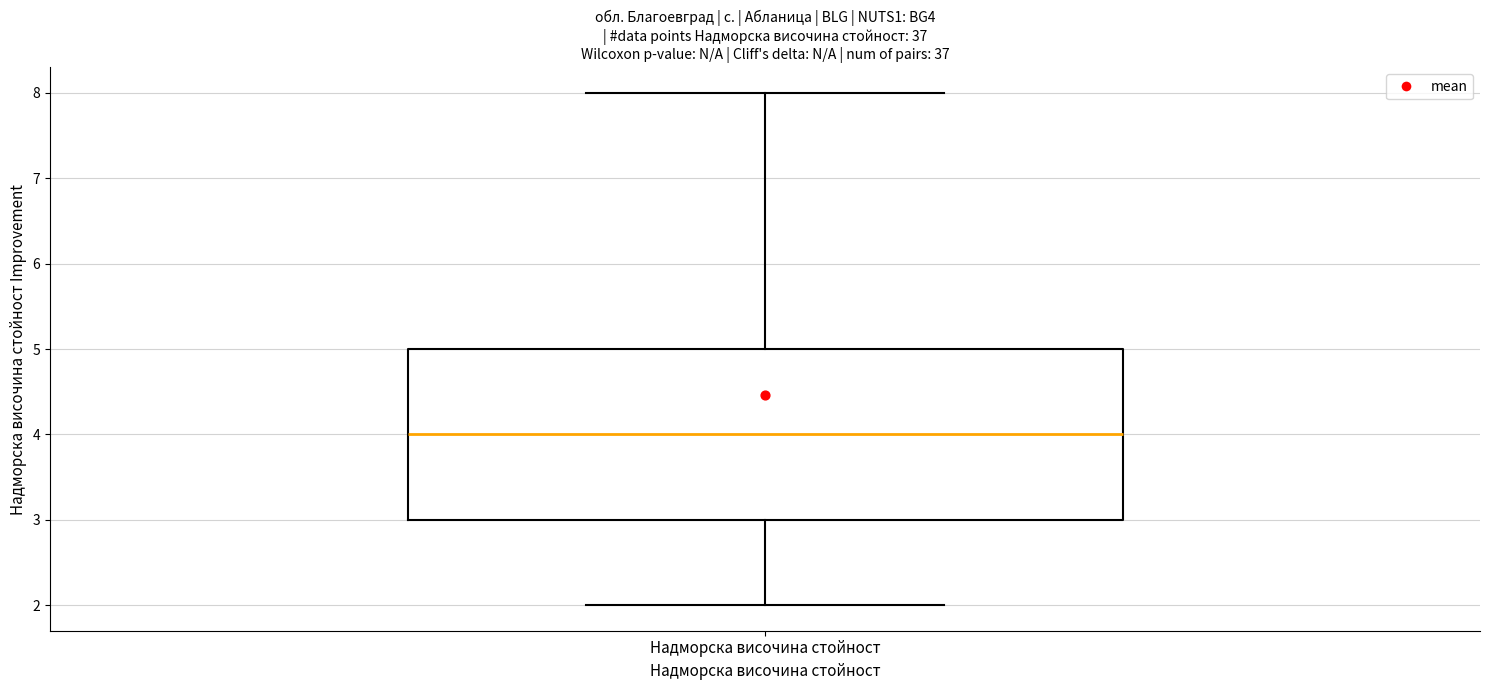

Read this box plot against the y-axis: the position of the median line, the range covered by the box, and the ends of both whiskers. The values are not printed on the chart, so give them approximately, as read against the axis.

median 4, box 3 to 5, whiskers 2 to 8